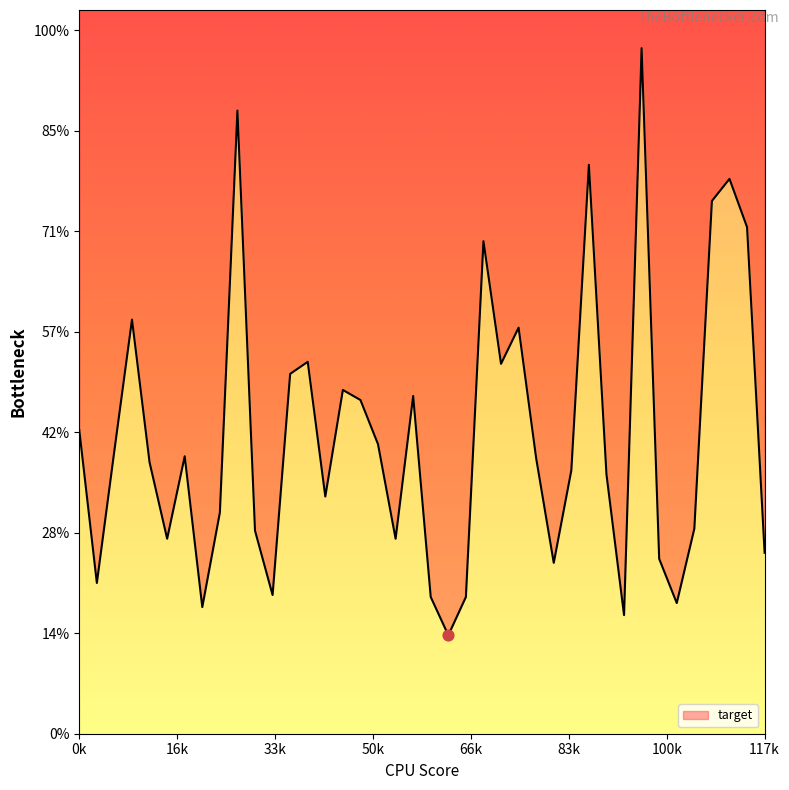

Between 4 and 9, which is larger?

9